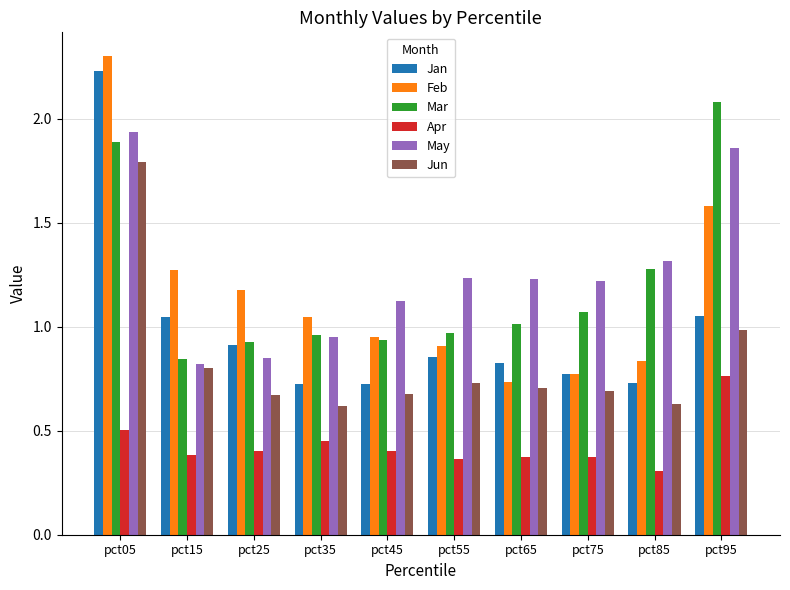

At how many categories does at least one series exceed 1?

10